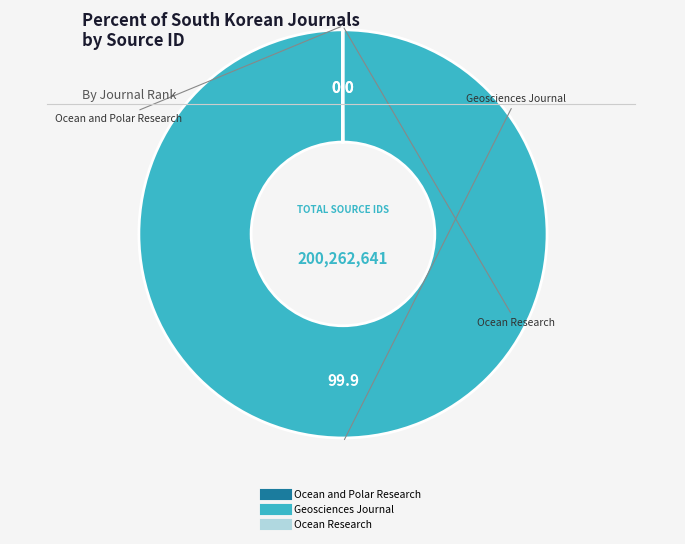

Which category accounts for the majority?

Geosciences Journal